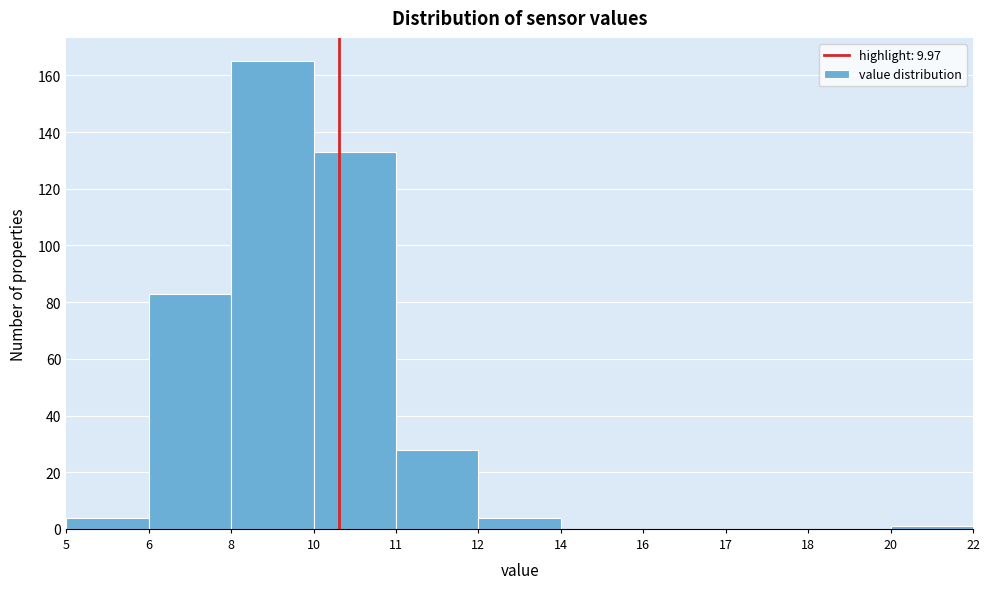

Reading right to left, transcribe all the data shown in this chart.

20=1	18=0	17=0	16=0	14=0	12=4	11=28	10=133	8=165	6=83	5=4